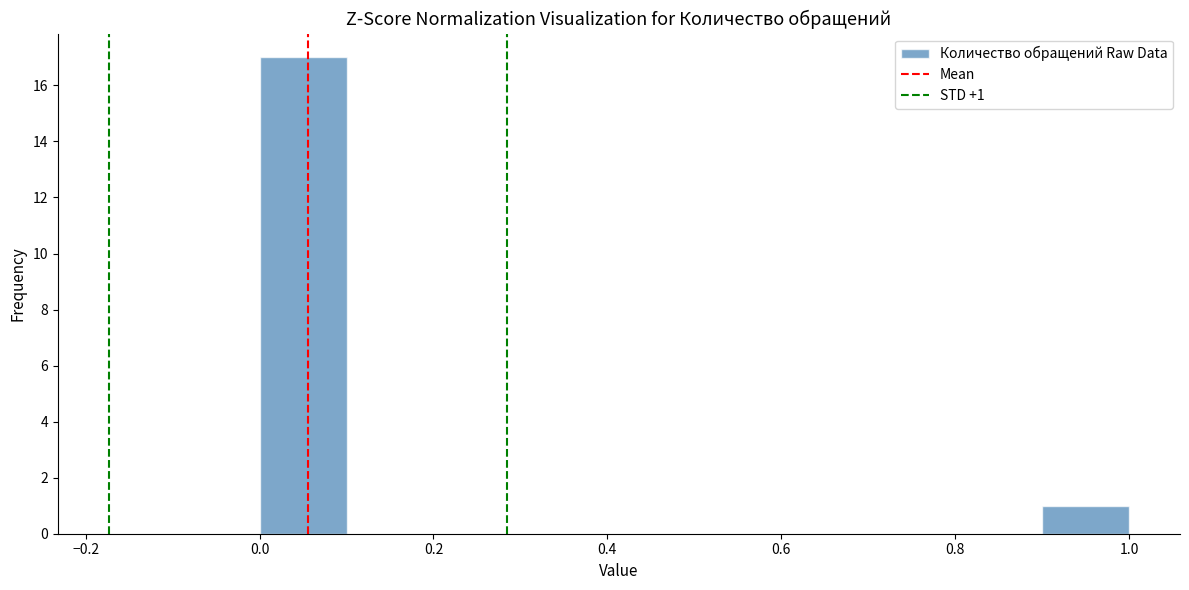

Over which range of the x-axis is the bar tallest?

0.0 to 0.1